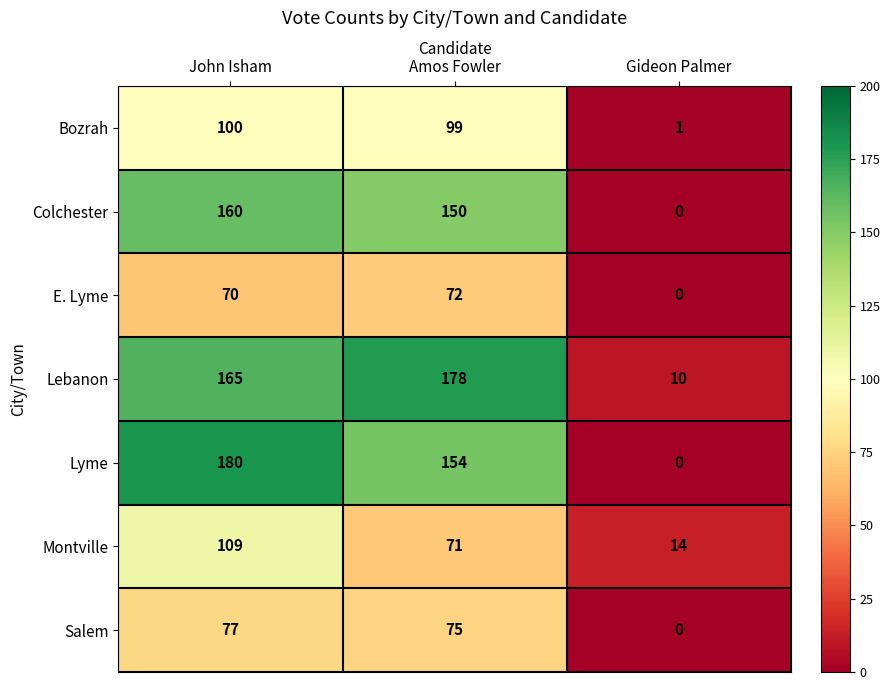

Count the Lyme values in the range 0 to 180.

3